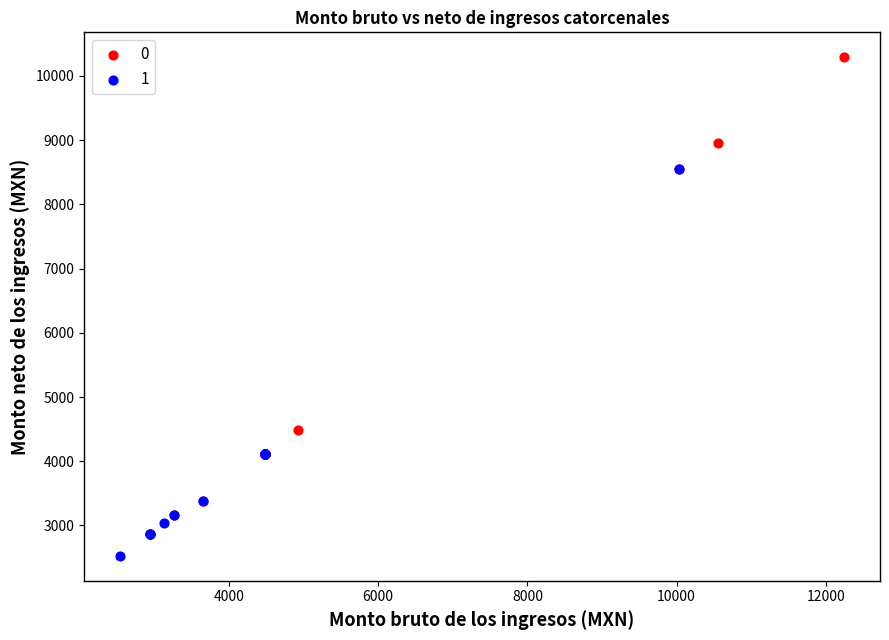

Which series reaches the minimum Y coordinate?

1